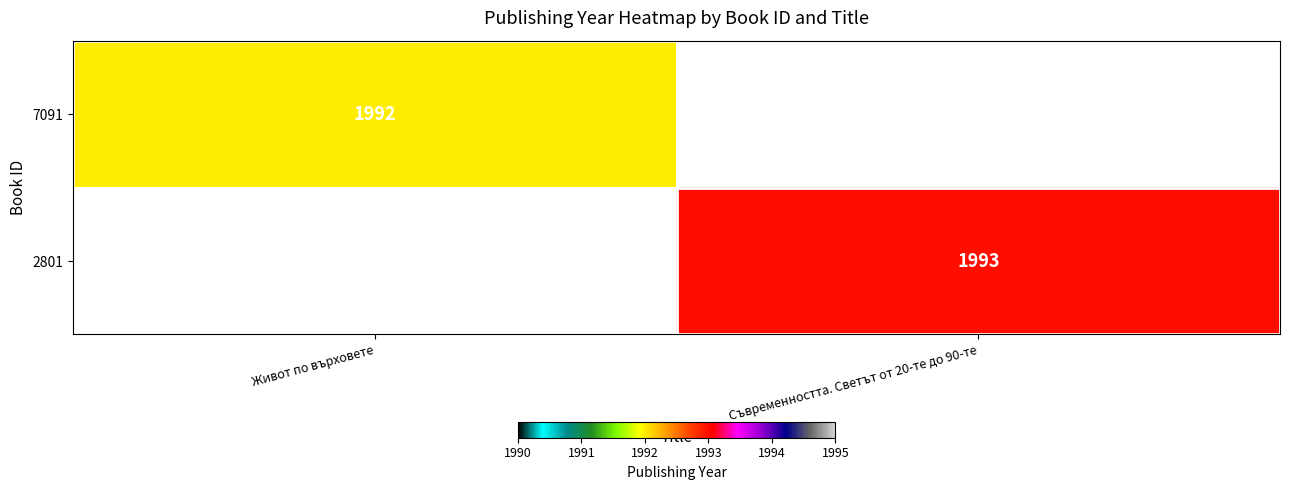

True or false: 7091 has a value of 465 at Живот по върховете.

False